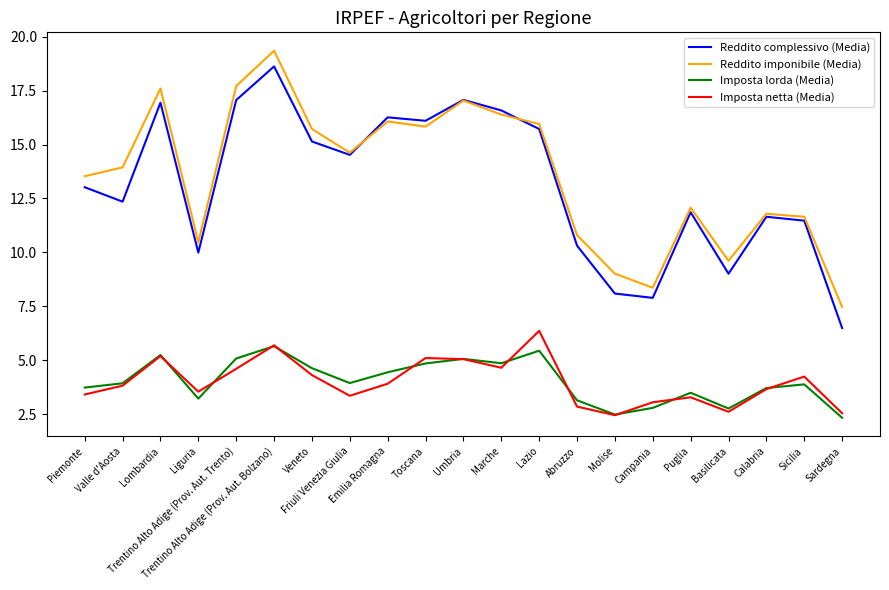

At how many categories does at least one series exceed 15?

9